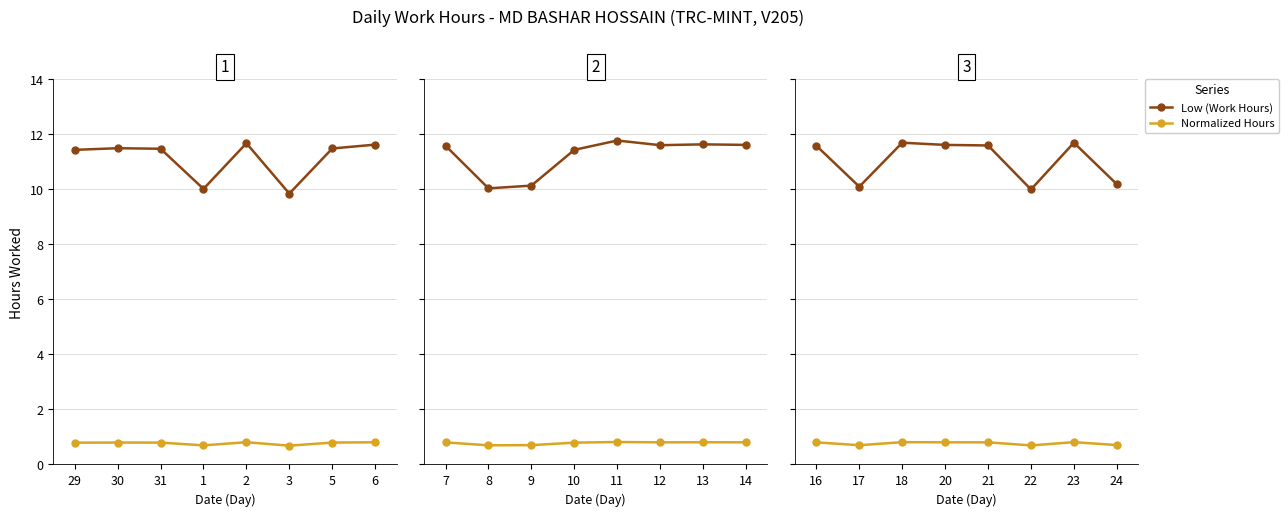

What is the spread (max minus min) of values at 23?

10.9